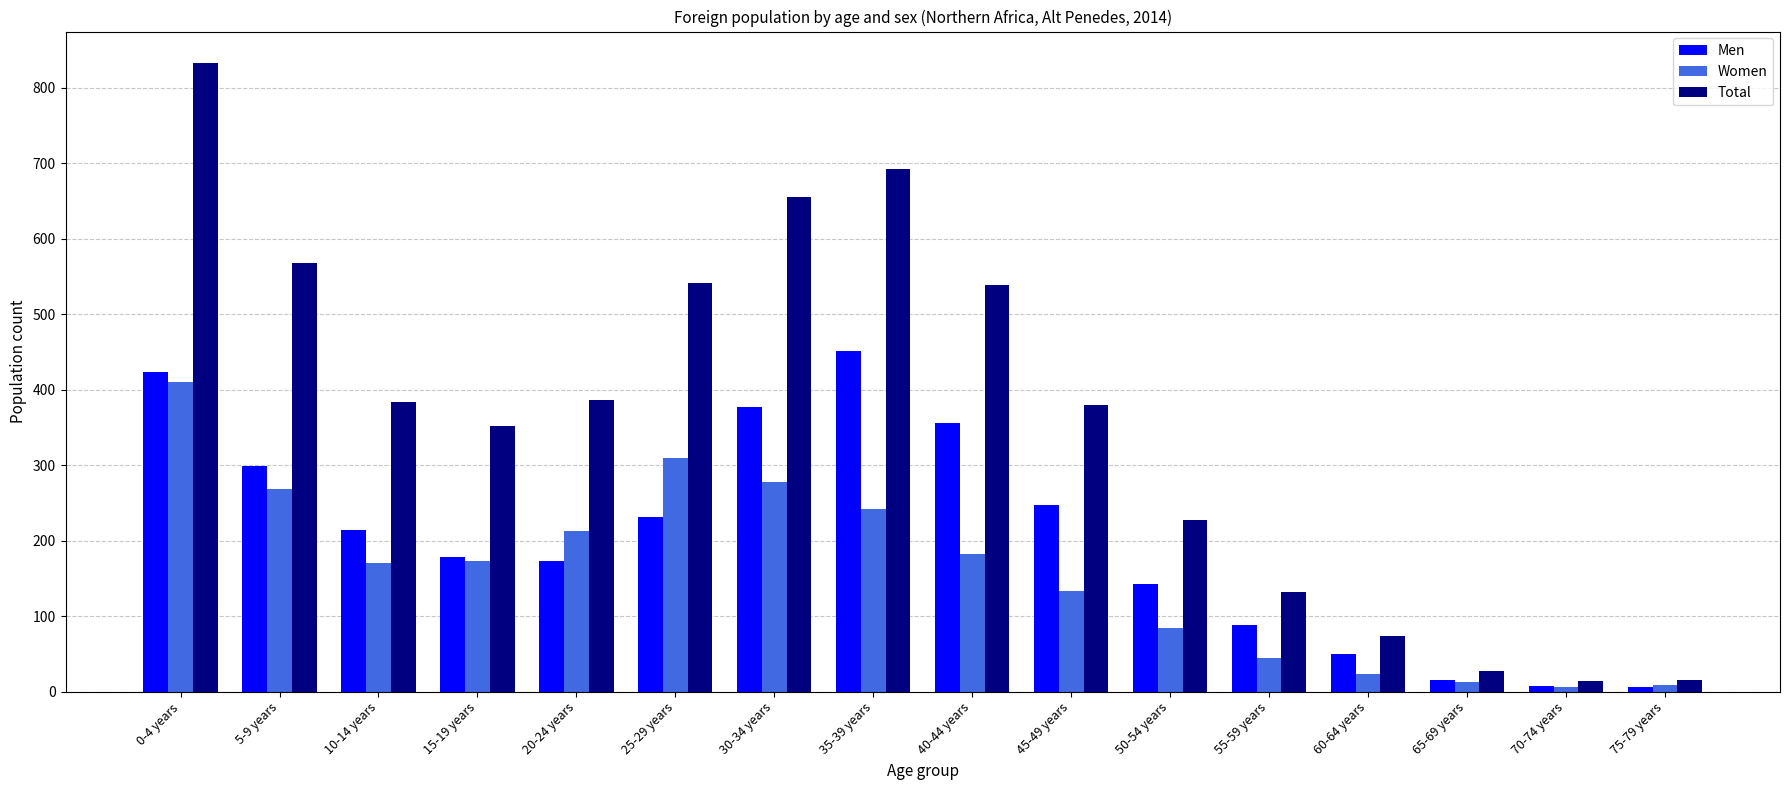

What is the label of the 11th bar from the right?

25-29 years